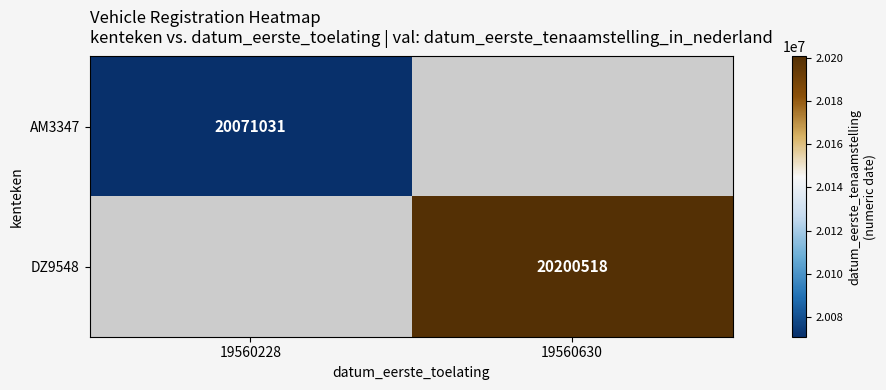

The value of AM3347 at 19560228 is 20071031. True or false?

True